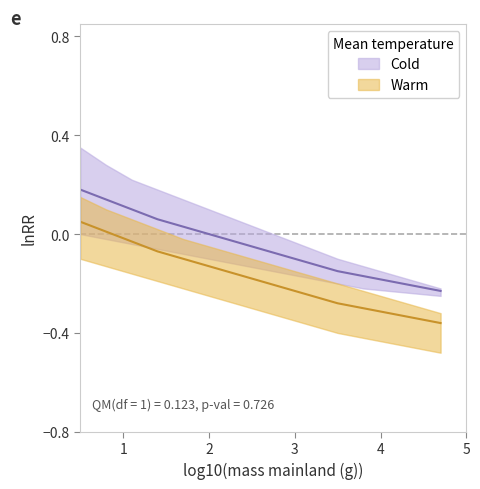

Reading right to left, extract all data points from this chart.

Cold_upper: 14=-0.2	13=-0.2	12=-0.2	11=-0.1	10=-0.1	9=-0.1	8=-0.0	7=0.0	6=0.1	5=0.1	4=0.1	3=0.2	2=0.2	1=0.3	0=0.3
Cold_center: 14=-0.2	13=-0.2	12=-0.2	11=-0.2	10=-0.1	9=-0.1	8=-0.1	7=-0.1	6=-0.0	5=0.0	4=0.0	3=0.1	2=0.1	1=0.1	0=0.2
Cold_lower: 14=-0.2	13=-0.2	12=-0.2	11=-0.2	10=-0.2	9=-0.2	8=-0.2	7=-0.1	6=-0.1	5=-0.1	4=-0.1	3=-0.1	2=-0.0	1=-0.0	0=0.0
Warm_upper: 14=-0.3	13=-0.3	12=-0.3	11=-0.2	10=-0.2	9=-0.2	8=-0.1	7=-0.1	6=-0.1	5=-0.1	4=-0.0	3=0.0	2=0.1	1=0.1	0=0.1
Warm_center: 14=-0.4	13=-0.3	12=-0.3	11=-0.3	10=-0.3	9=-0.2	8=-0.2	7=-0.2	6=-0.2	5=-0.1	4=-0.1	3=-0.1	2=-0.0	1=0.0	0=0.1
Warm_lower: 14=-0.5	13=-0.5	12=-0.4	11=-0.4	10=-0.4	9=-0.4	8=-0.3	7=-0.3	6=-0.3	5=-0.2	4=-0.2	3=-0.2	2=-0.2	1=-0.1	0=-0.1